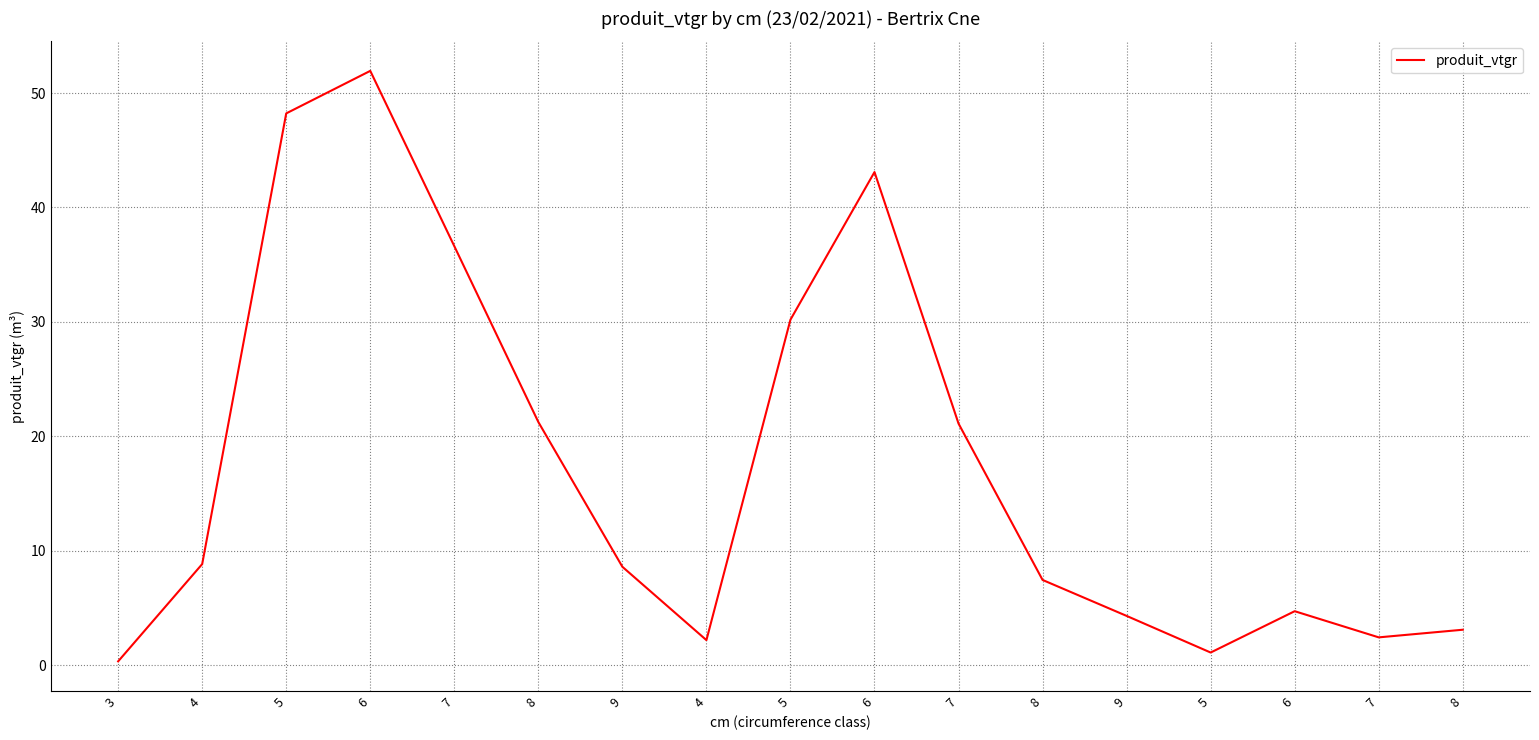

Does the chart display data point markers on the line(s)?

No